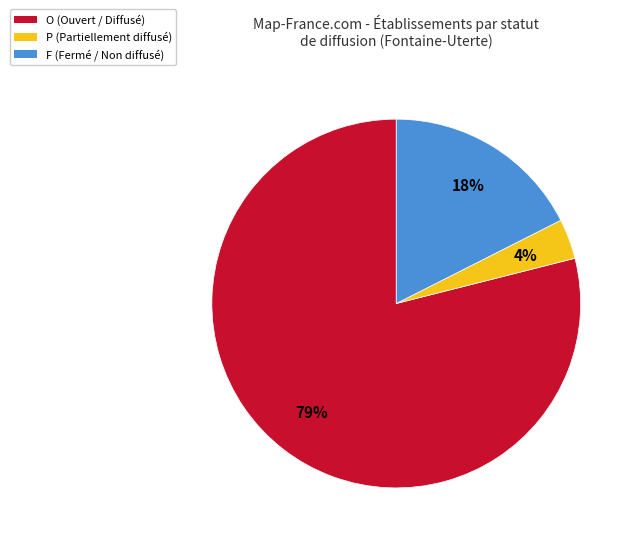

Which slice is the largest?

O